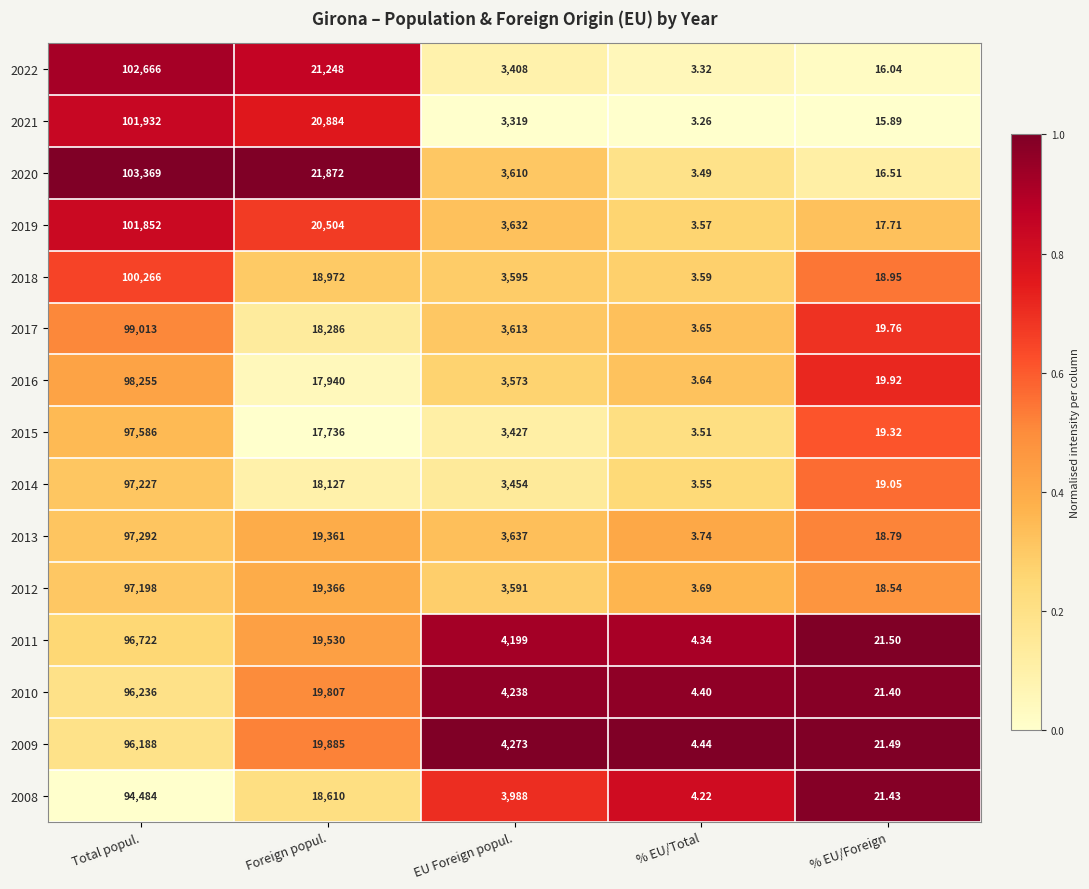

Where is 2011 nearest to the value 48363?

Foreign popul.